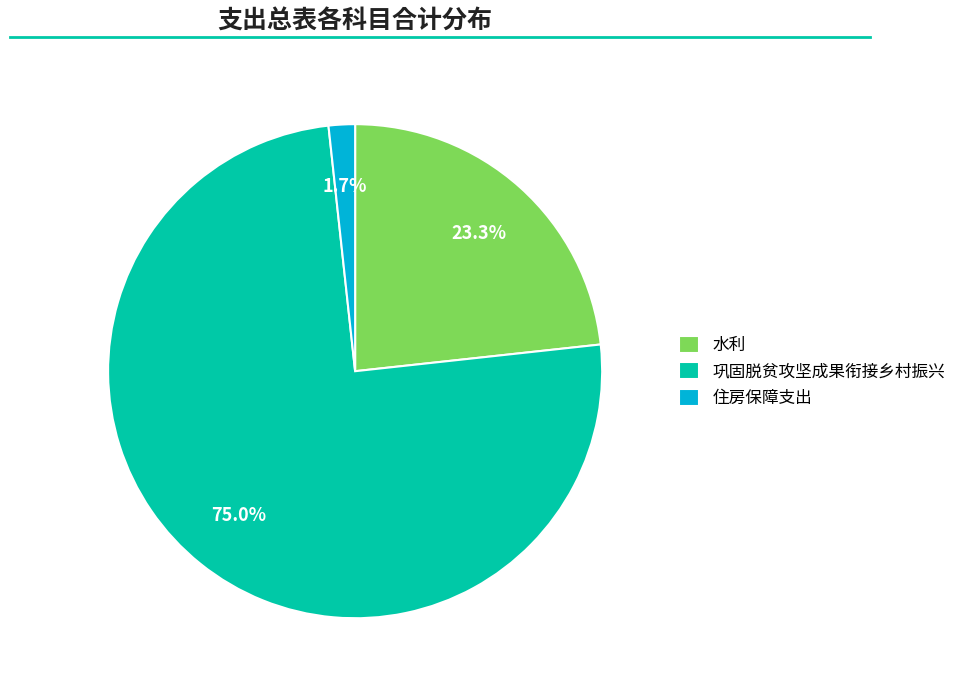

Which has a higher value, 水利 or 巩固脱贫攻坚成果衔接乡村振兴?

巩固脱贫攻坚成果衔接乡村振兴